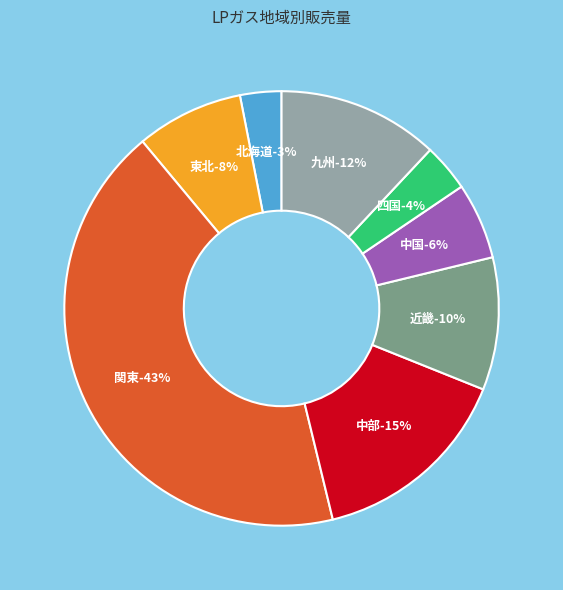

How many slices are in this pie chart?

8